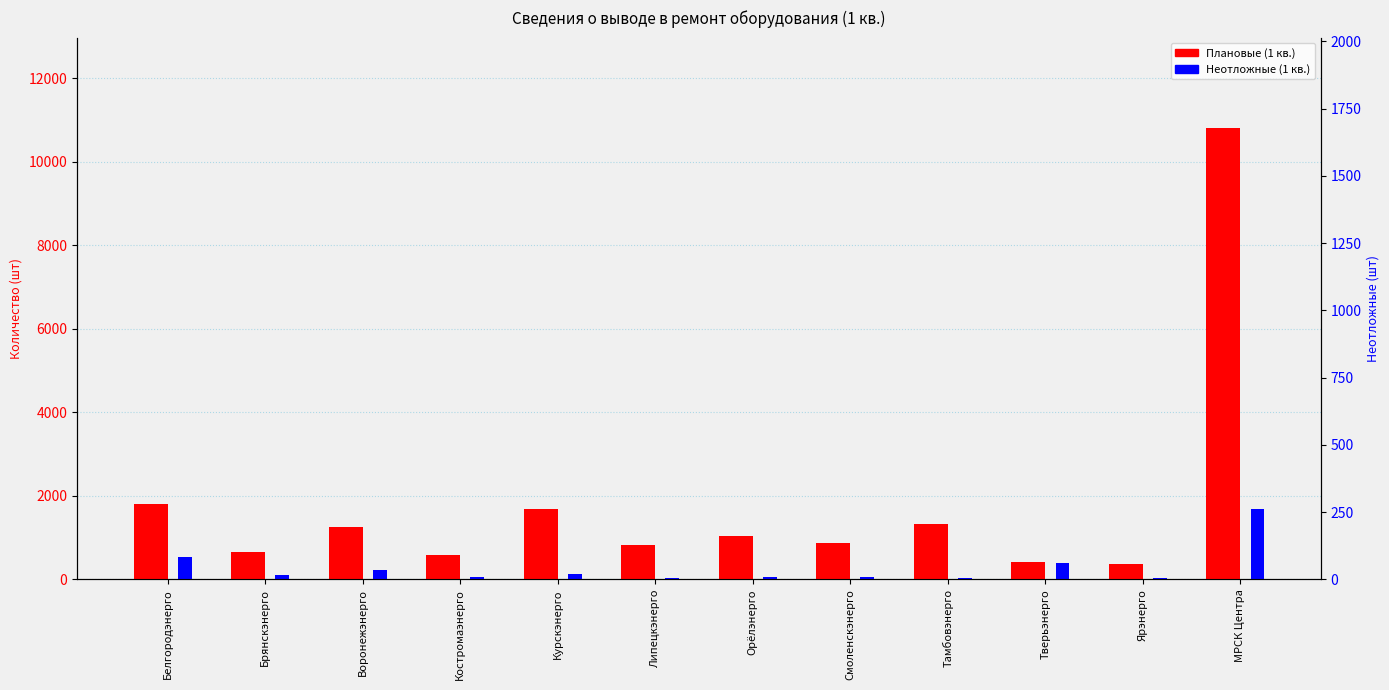

Which category has the lowest value across all series?

Тамбовэнерго